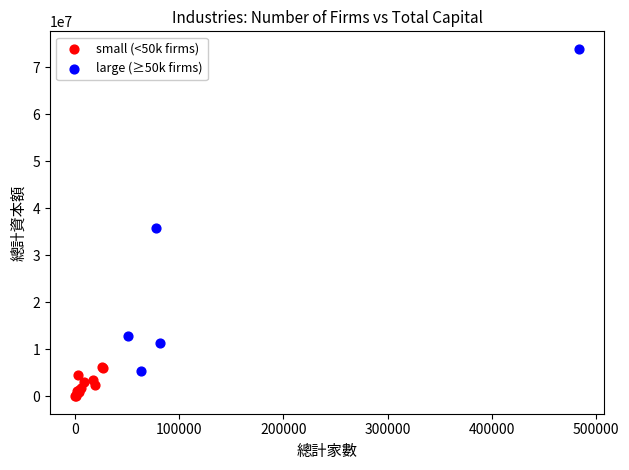

Which series reaches the maximum Y coordinate?

large (≥50k firms)